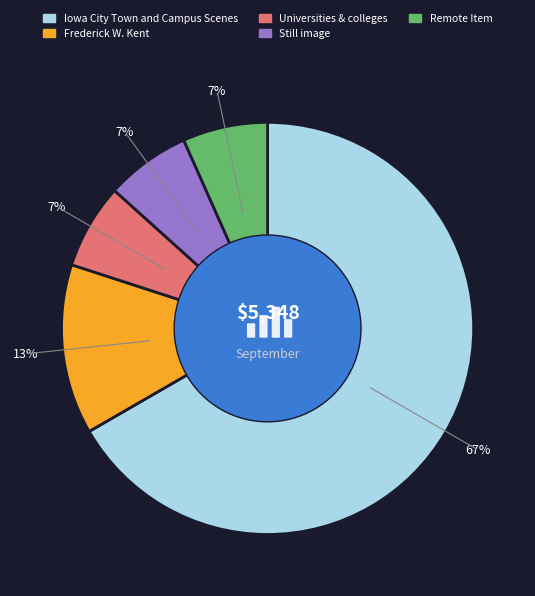

What percentage is the Frederick W. Kent slice, to the nearest percent?

13%